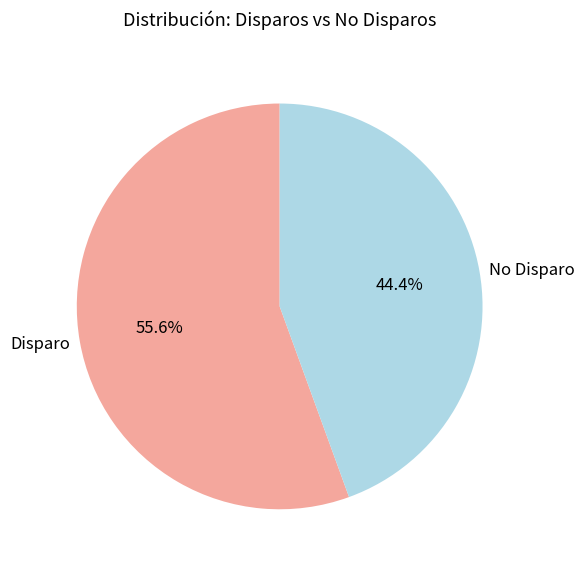

What is the ratio of the value at No Disparo to the value at Disparo?

0.8